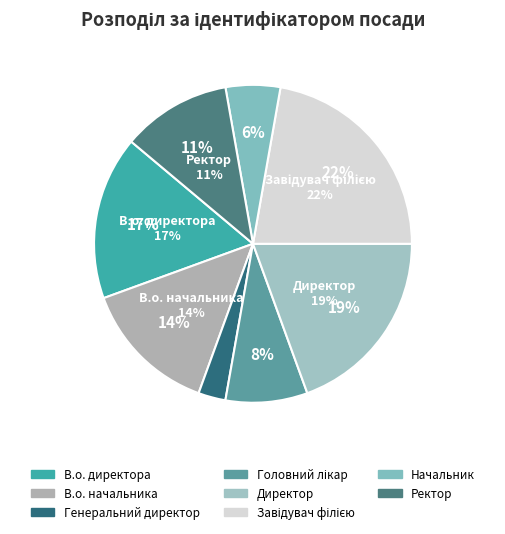

What percentage do В.о. директора and Завідувач філією together represent?

38.9%